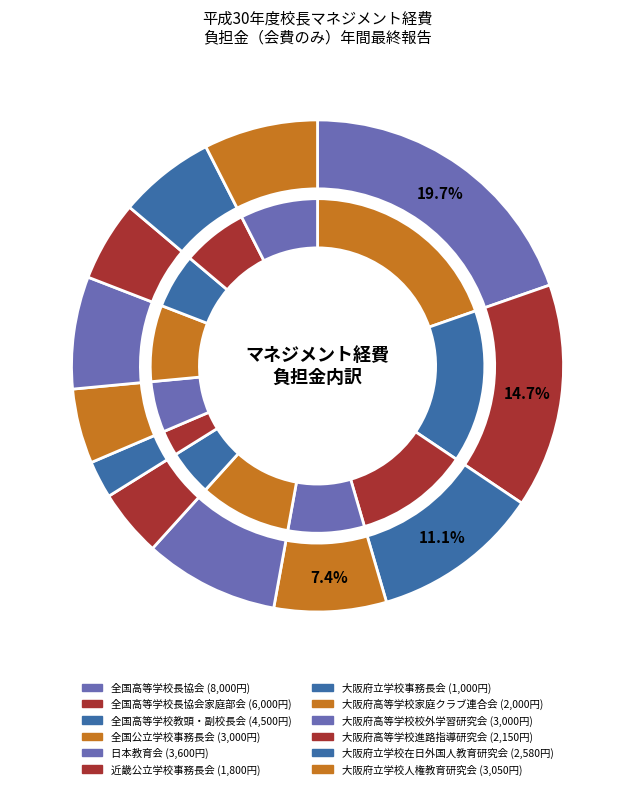

What is the change in value from 全国公立学校事務長会 to 大阪府立学校事務長会?

-2000